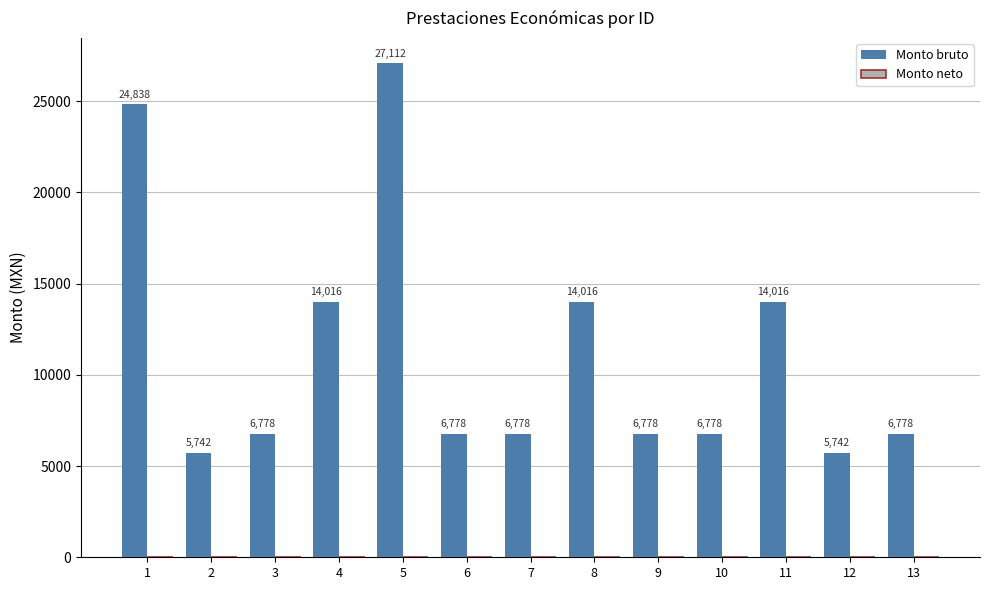

What is the ratio of the value at 13 to the value at 12?

1.2